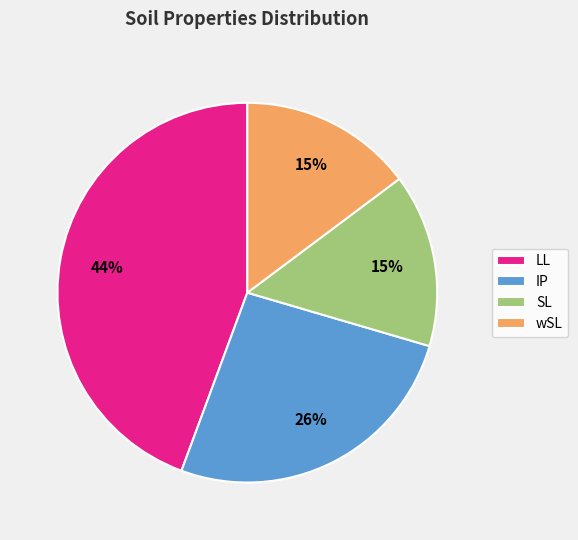

Which slice is the largest?

LL